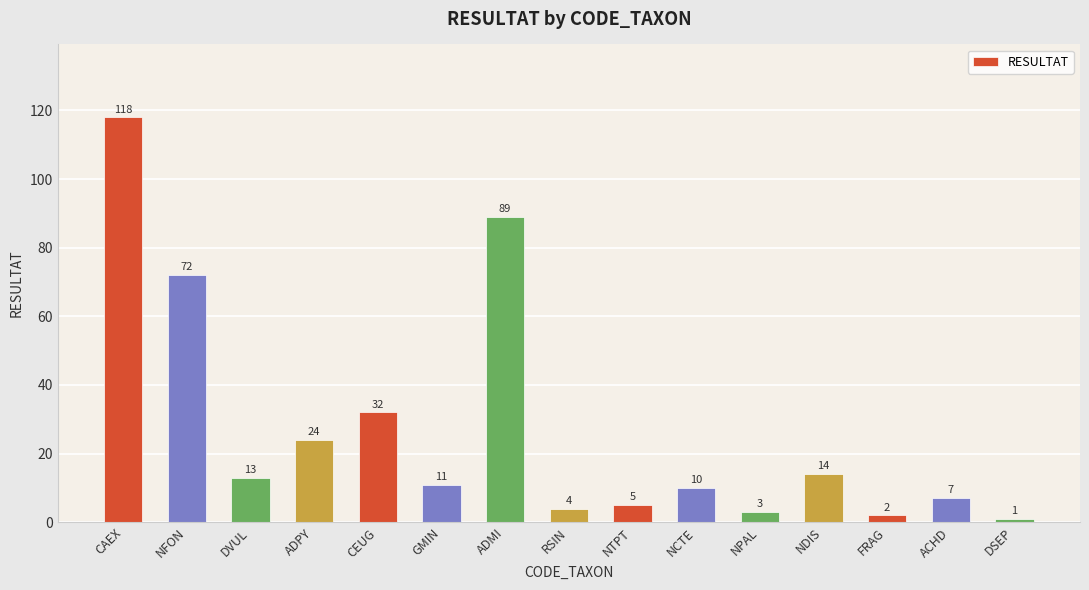

What is the sum of the values at FRAG and NDIS?

16